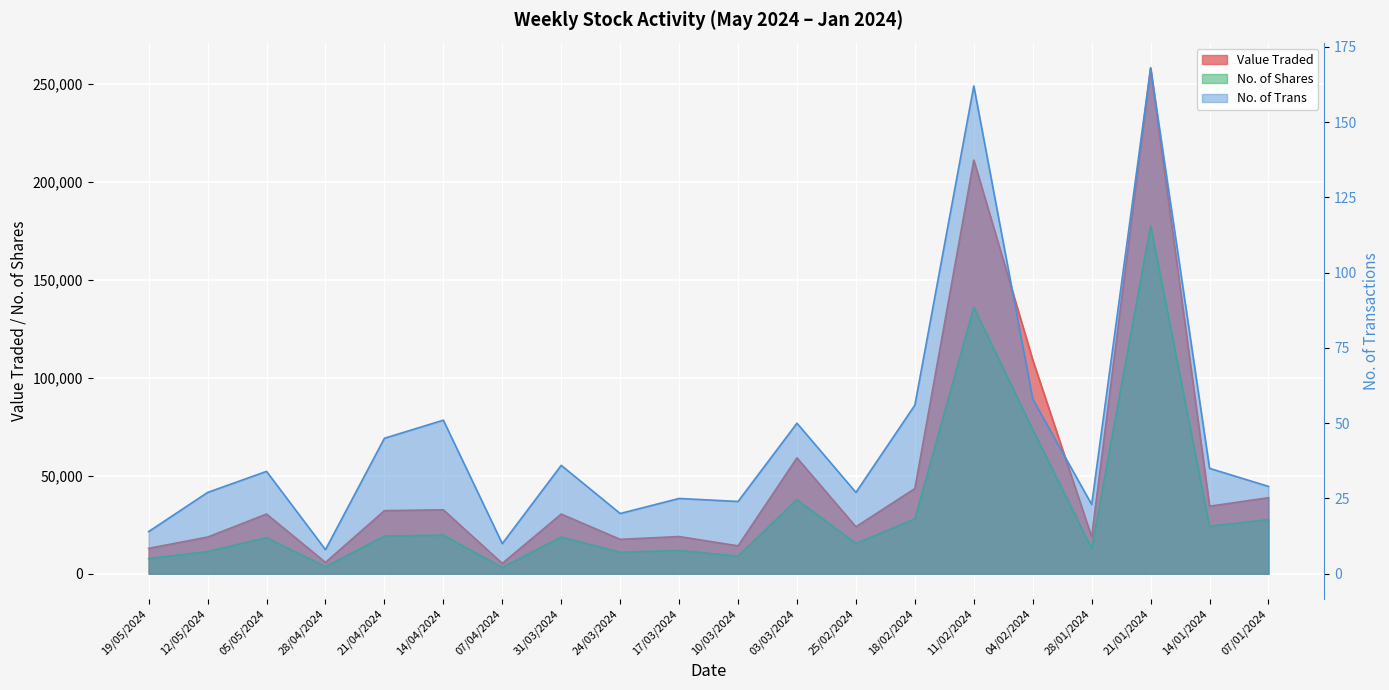

How many lines are shown in the chart?

3